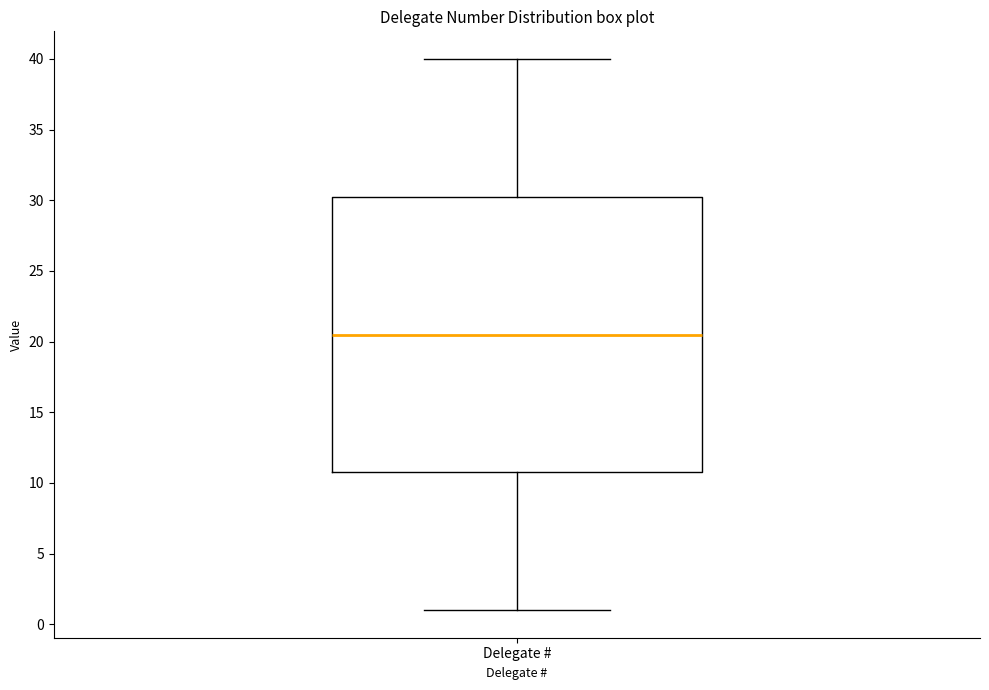

Read this box plot against the y-axis: the position of the median line, the range covered by the box, and the ends of both whiskers. The values are not printed on the chart, so give them approximately, as read against the axis.

median 20.5, box 11.0 to 30.5, whiskers 1.0 to 40.0